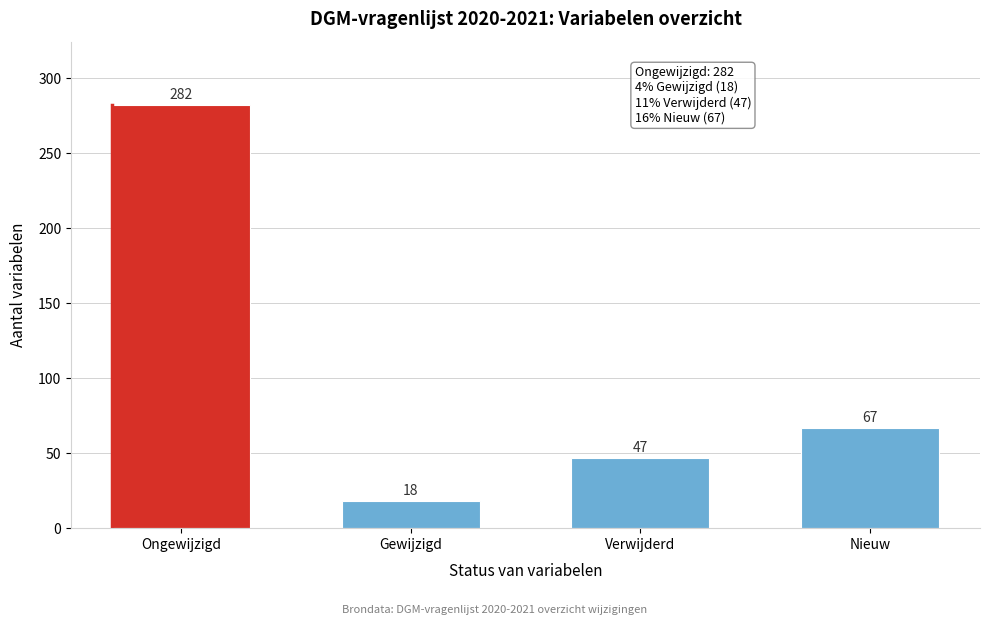

Reading left to right, list all the values displayed in this chart.

282	18	47	67